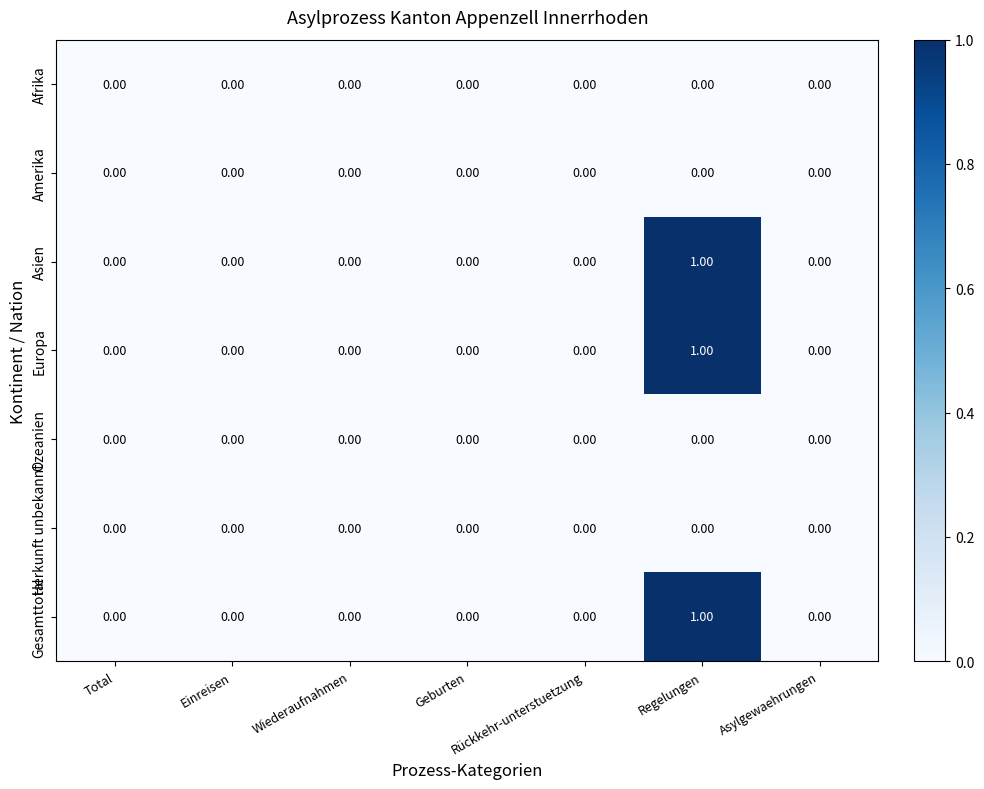

What is the greatest value displayed?

1